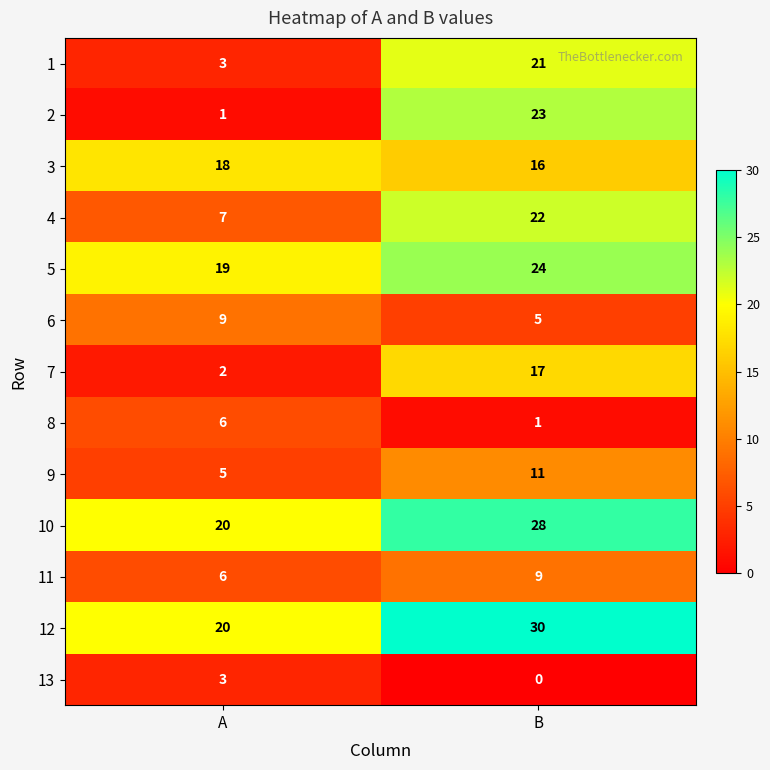

Read the 5 value at A.

19